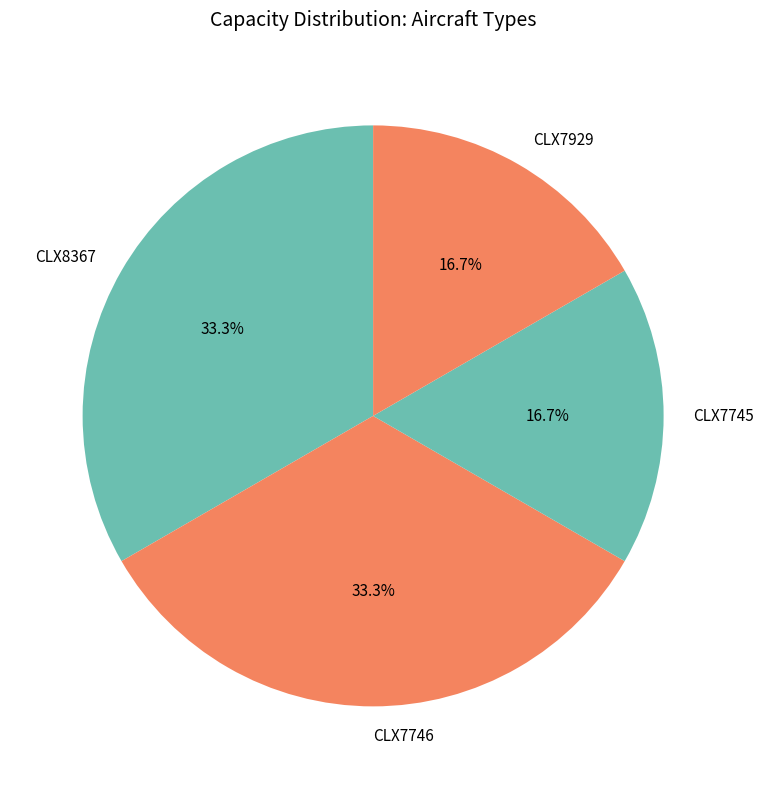

True or false: CLX8367 accounts for 28% of the total.

False